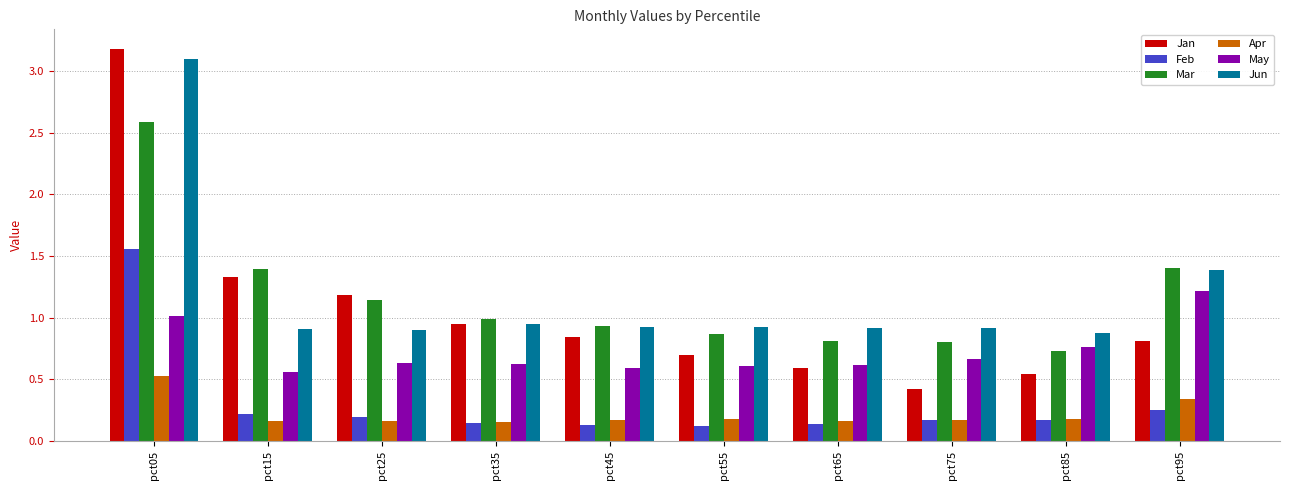

Is it true that Mar equals 1.4 at pct15?

True